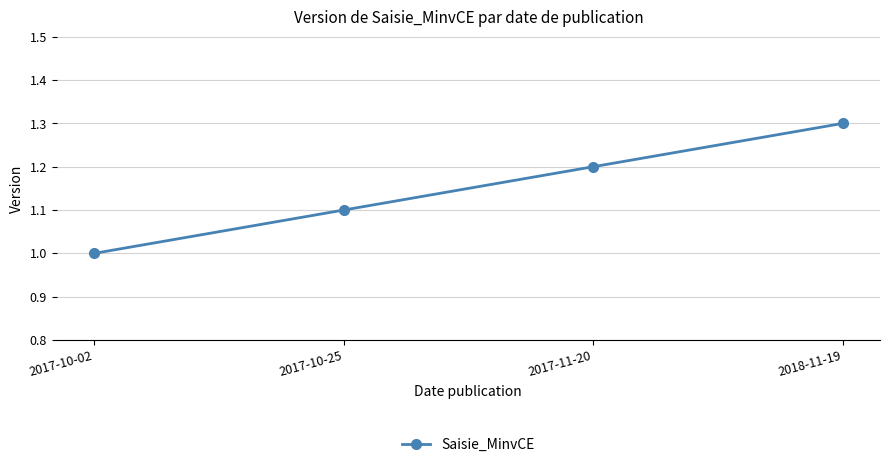

List the labels in order of value, largest first.

2018-11-19, 2017-11-20, 2017-10-25, 2017-10-02